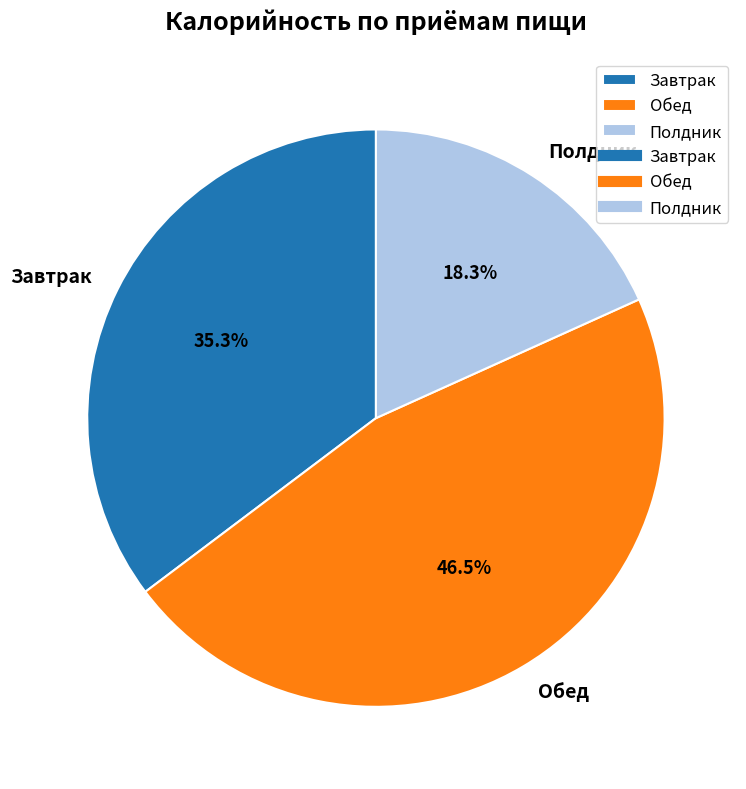

How many slices are in this pie chart?

3